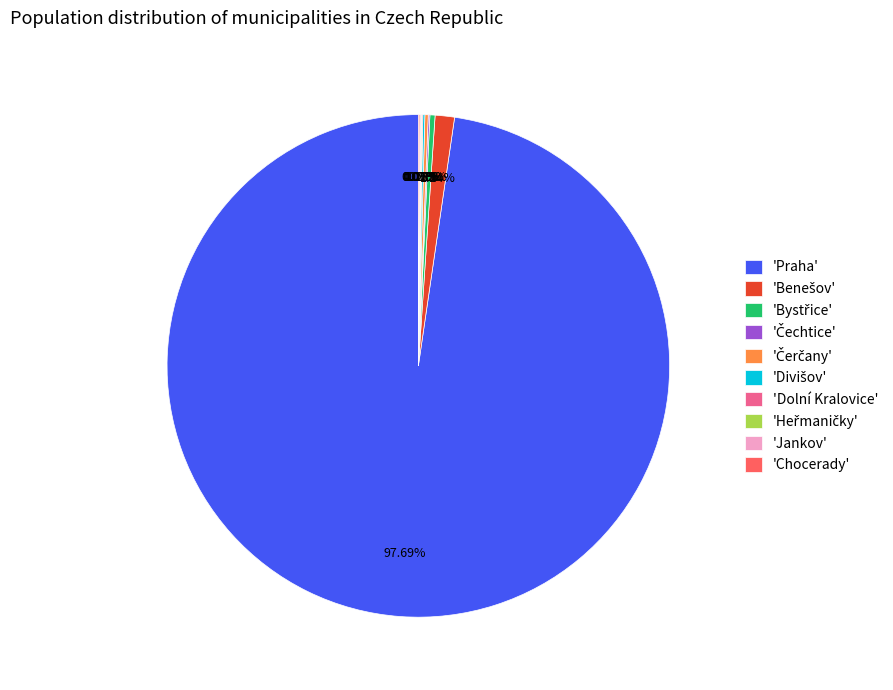

Which slice is the largest?

'Praha'